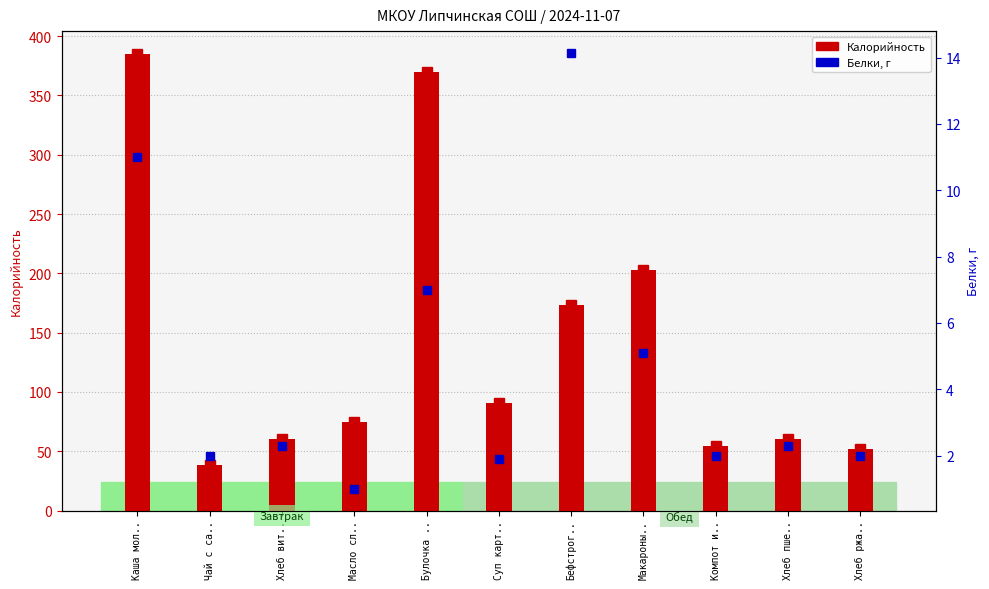

Which series has the largest total across all categories?

Калорийность